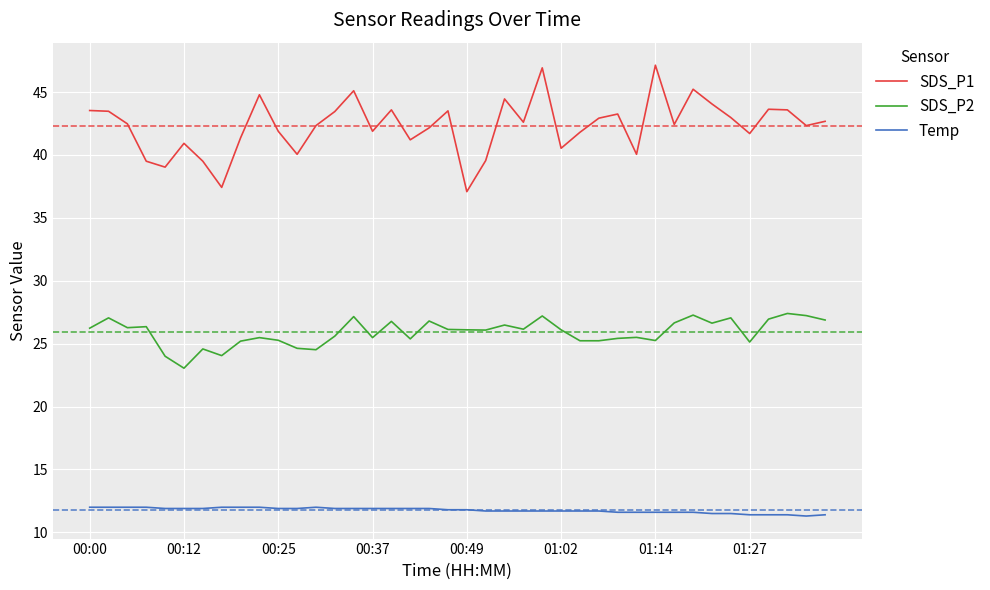

True or false: SDS_P1 and SDS_P2 cross at least once.

False